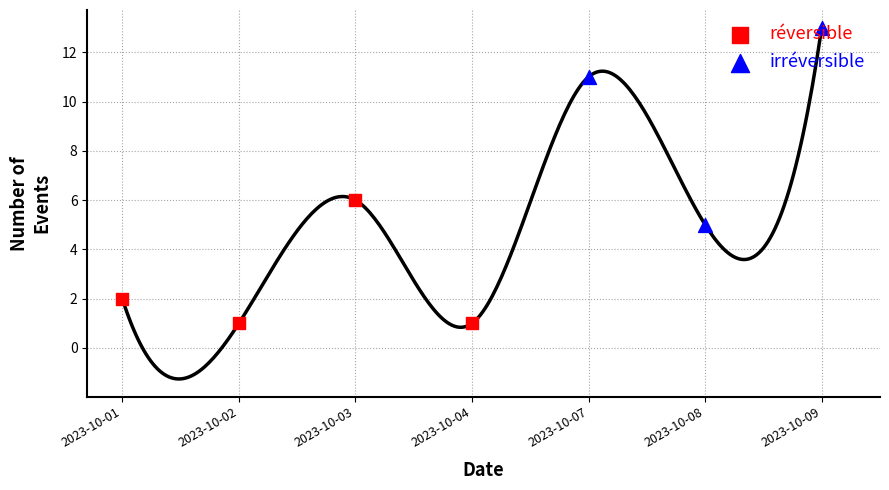

What is the ratio of the value at 2023-10-09 to the value at 2023-10-02?

13.0